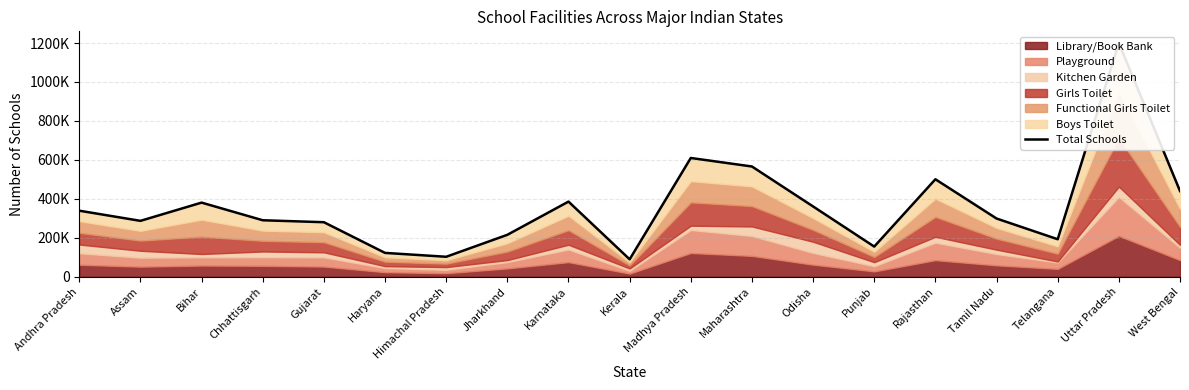

What is the greatest value displayed?

1200149